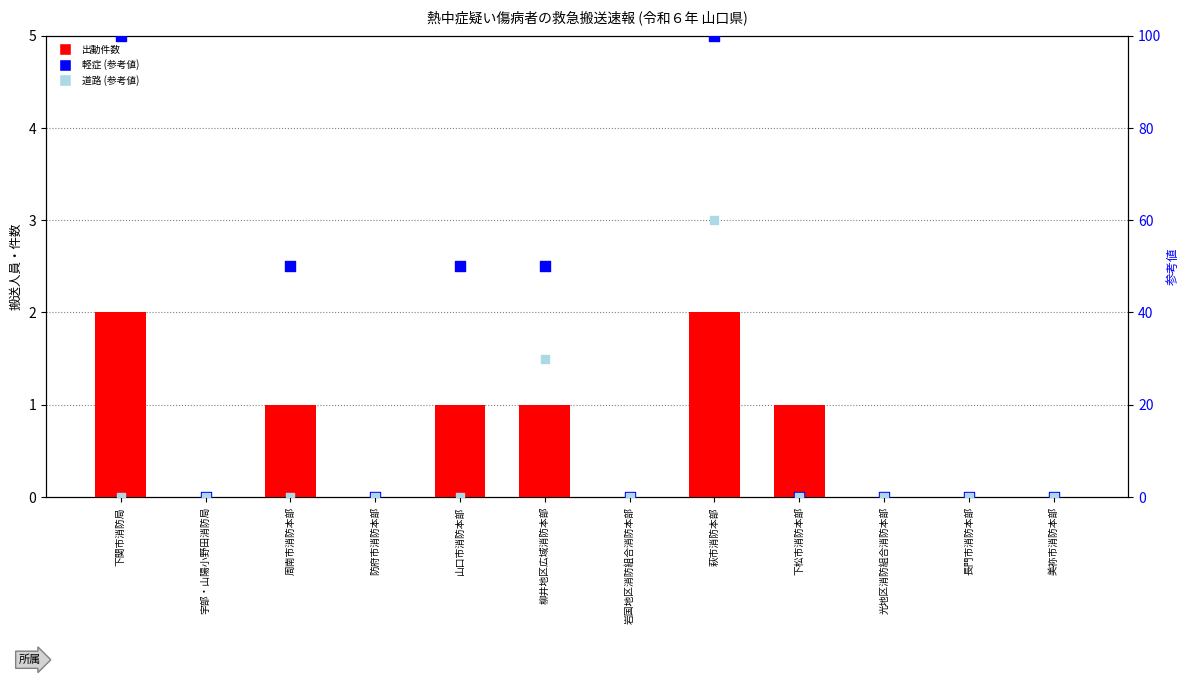

At how many categories does at least one series exceed 78?

2